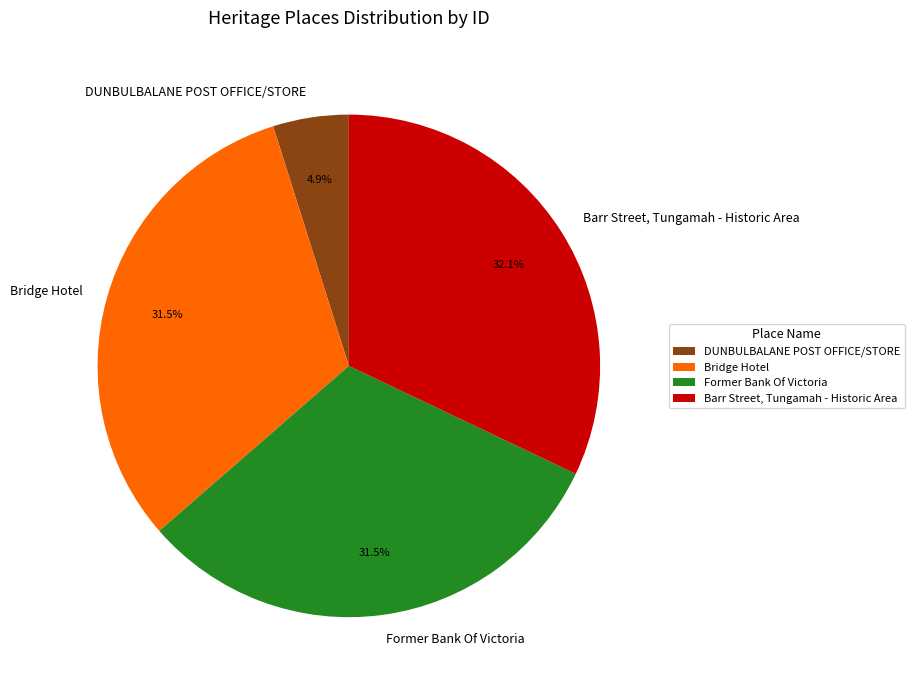

How many segments does this pie chart have?

4